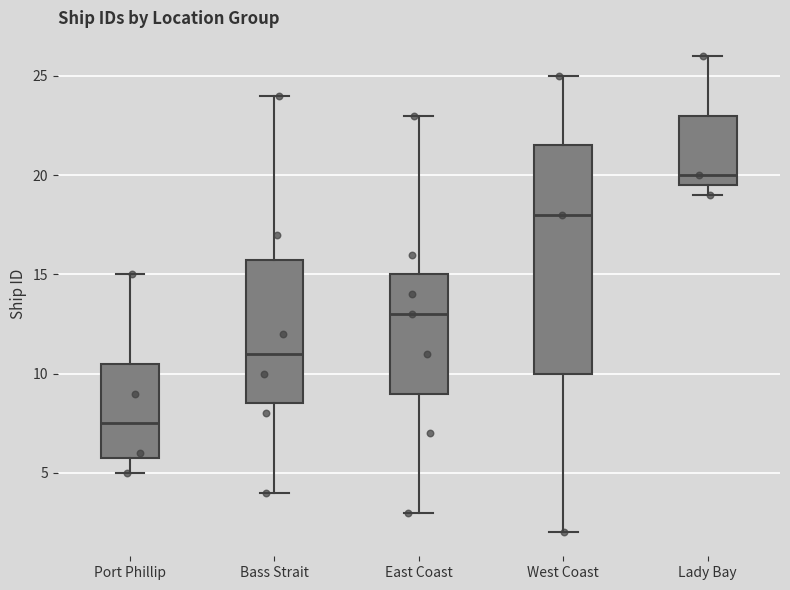

Where is the lower edge of the box for East Coast on the y-axis? The values are not printed on the chart, so give them approximately, as read against the axis.

9.0